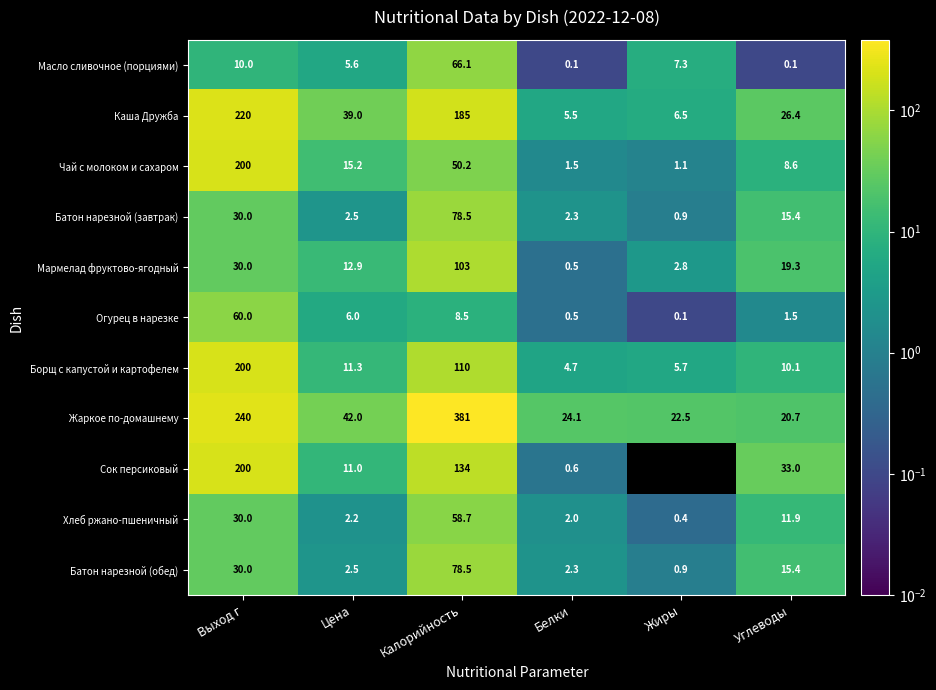

What is the difference between the second highest and second lowest values in the Огурец в нарезке series?

8.0